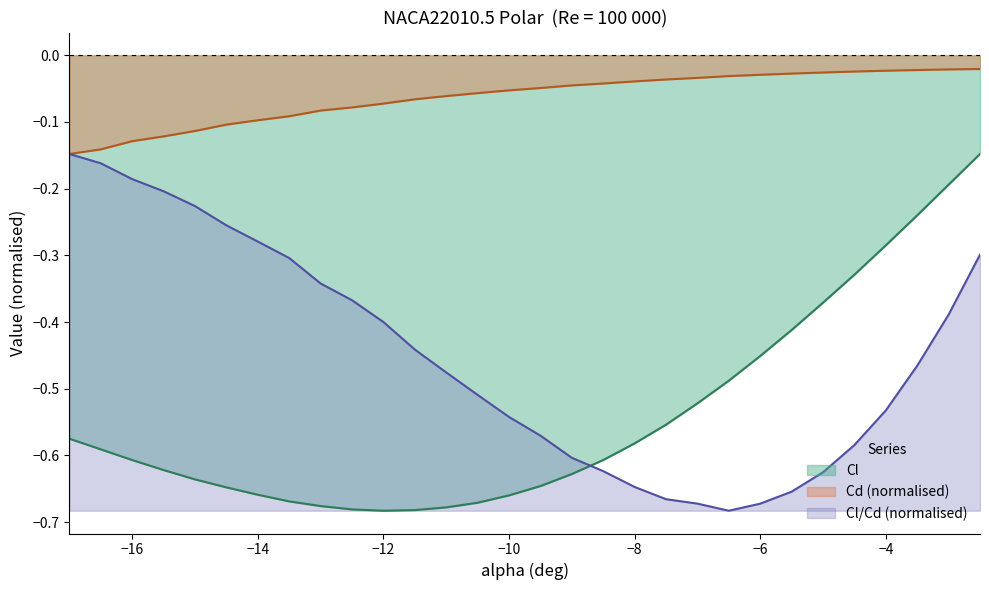

What are all the series names shown in the legend?

Cl, Cd (normalised), Cl/Cd (normalised)